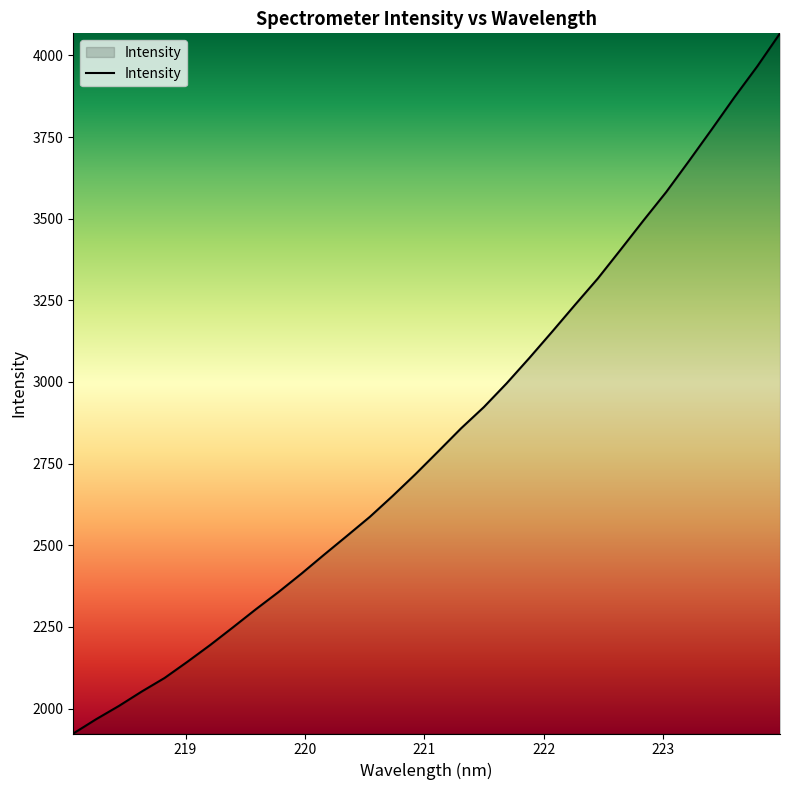

What is the minimum value shown in the chart?

1923.9